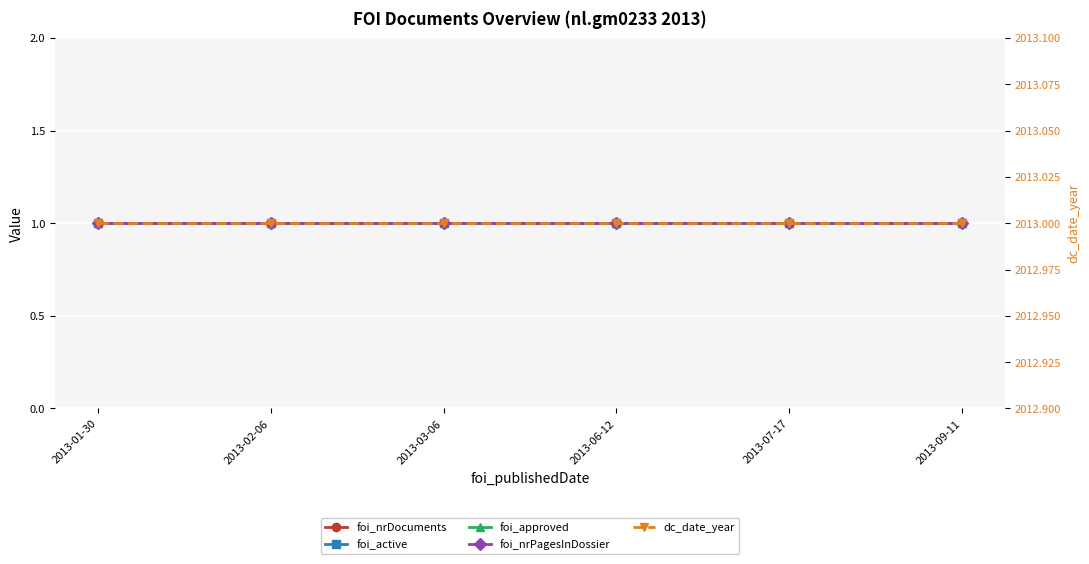

What are all the series names shown in the legend?

foi_nrDocuments, foi_active, foi_approved, foi_nrPagesInDossier, dc_date_year